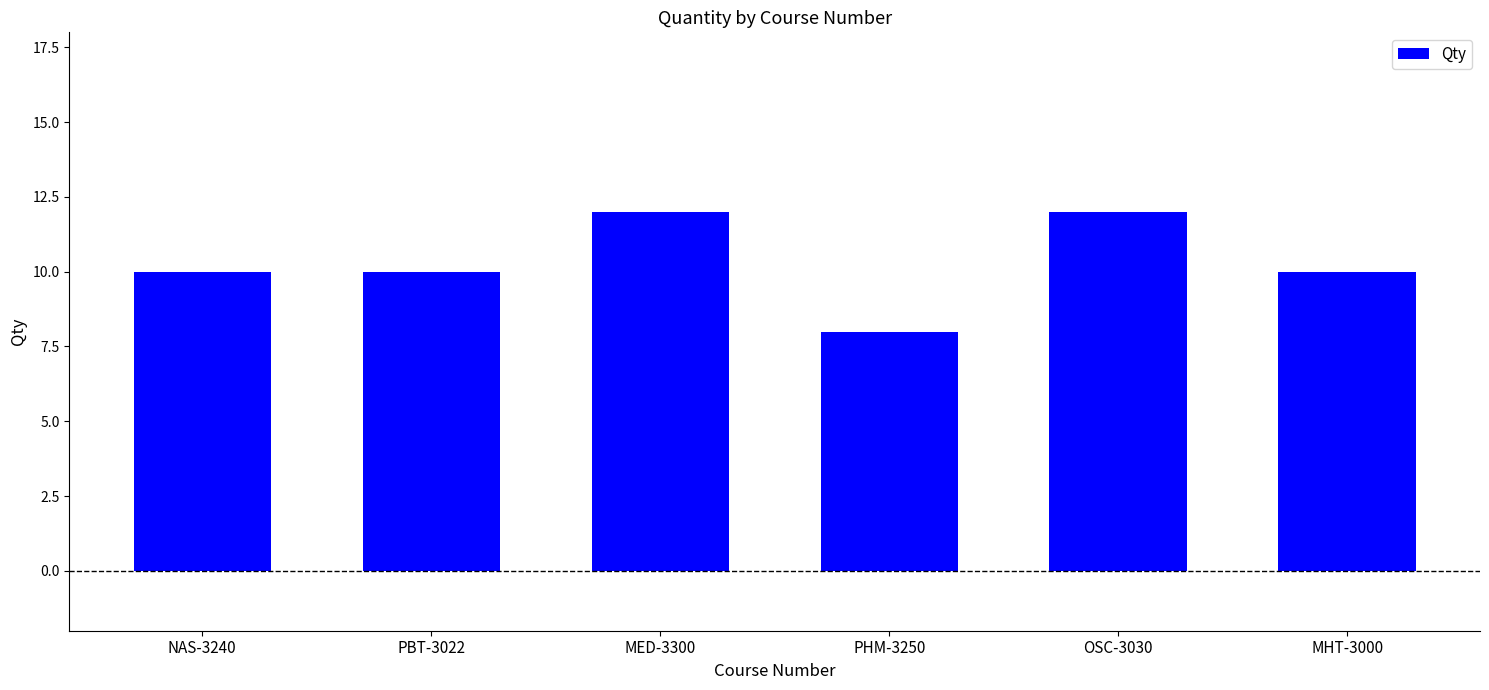

Count the number of categories in the chart.

6